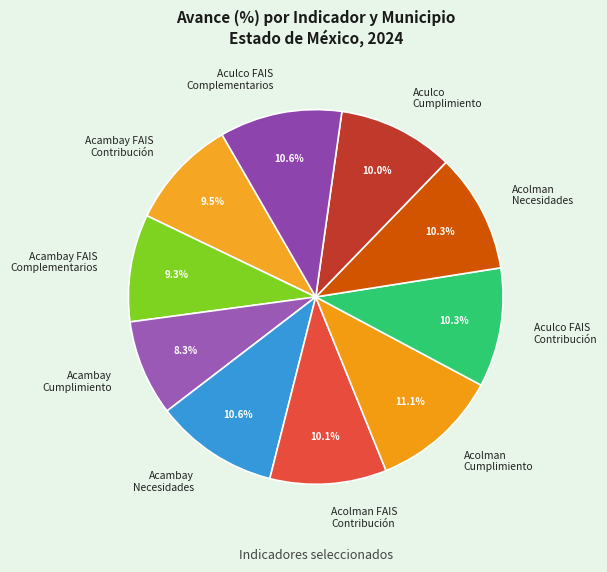

Combined, do Acambay Cumplimiento and Acolman Necesidades account for over 50%?

No